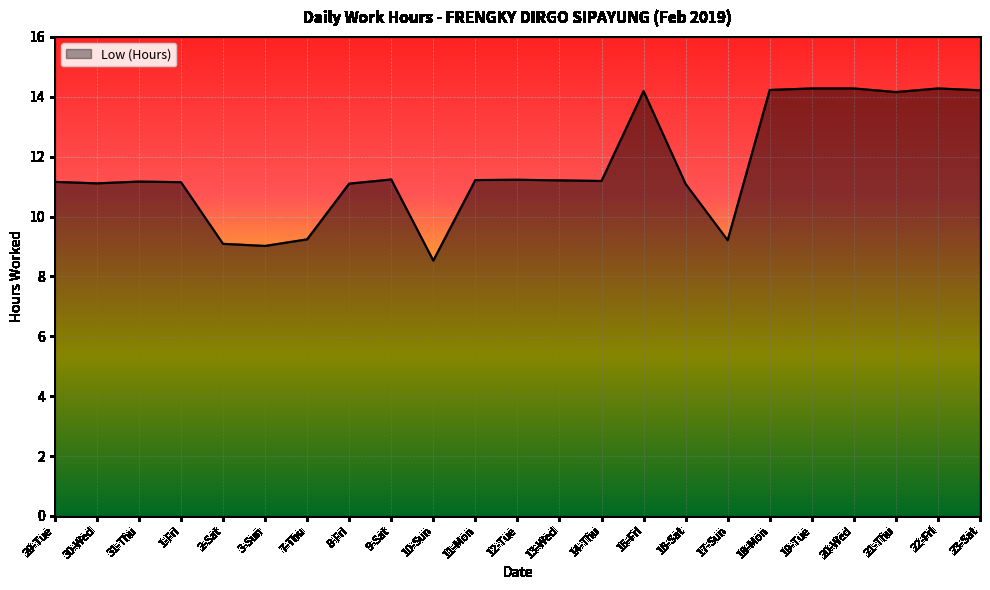

Does the chart have visible grid lines?

Yes